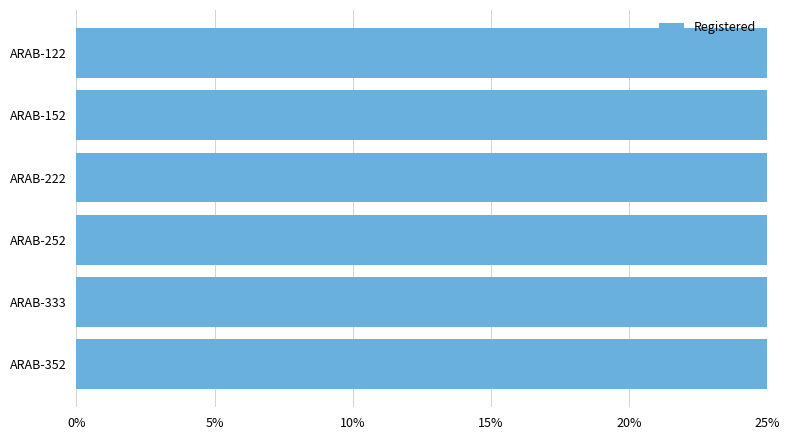

What is the value of the 1st bar from the left?

0.3